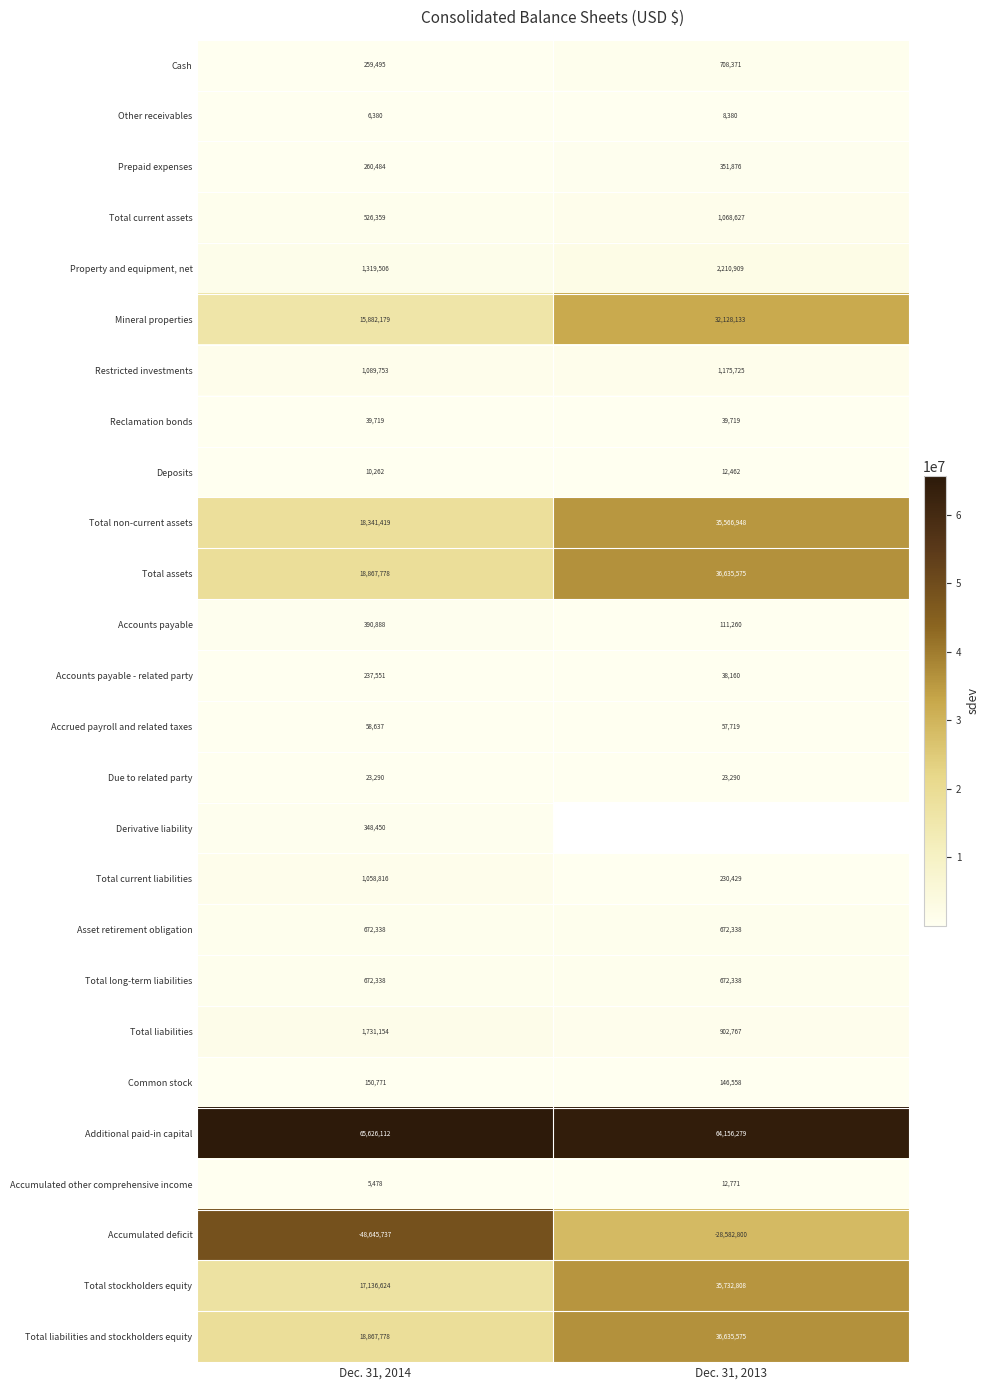

List the labels in order of Cash value, smallest first.

Dec. 31, 2014, Dec. 31, 2013